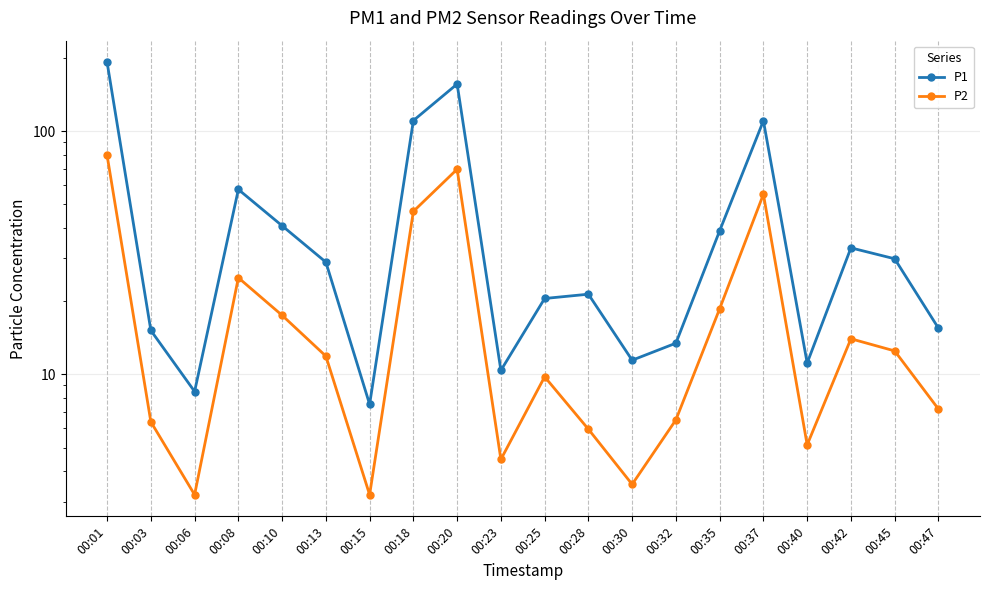

At which category does the chart reach its minimum across all series?

00:06